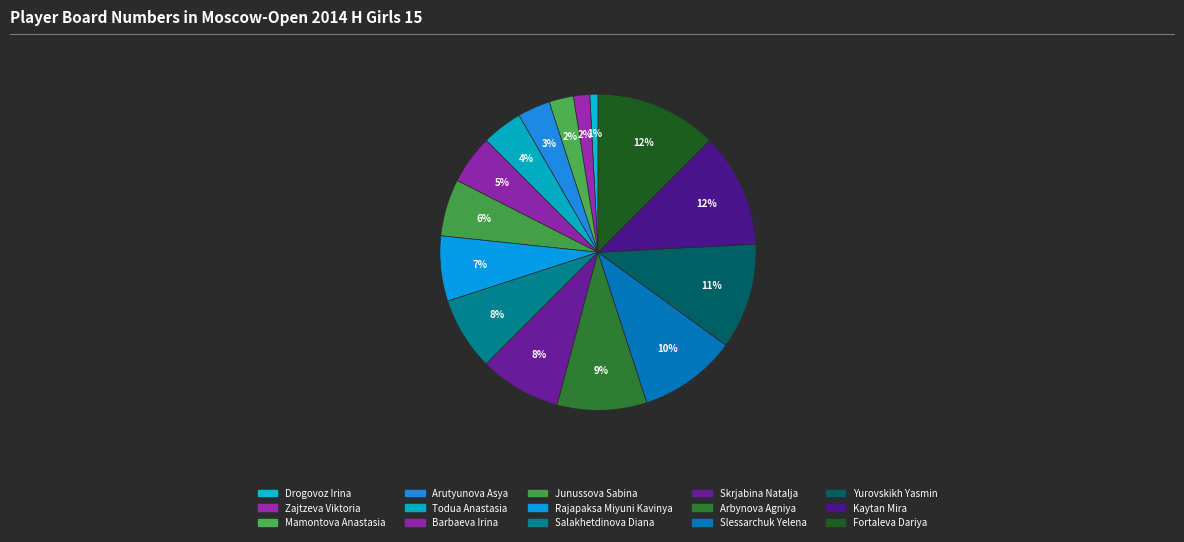

How many slices are in this pie chart?

15